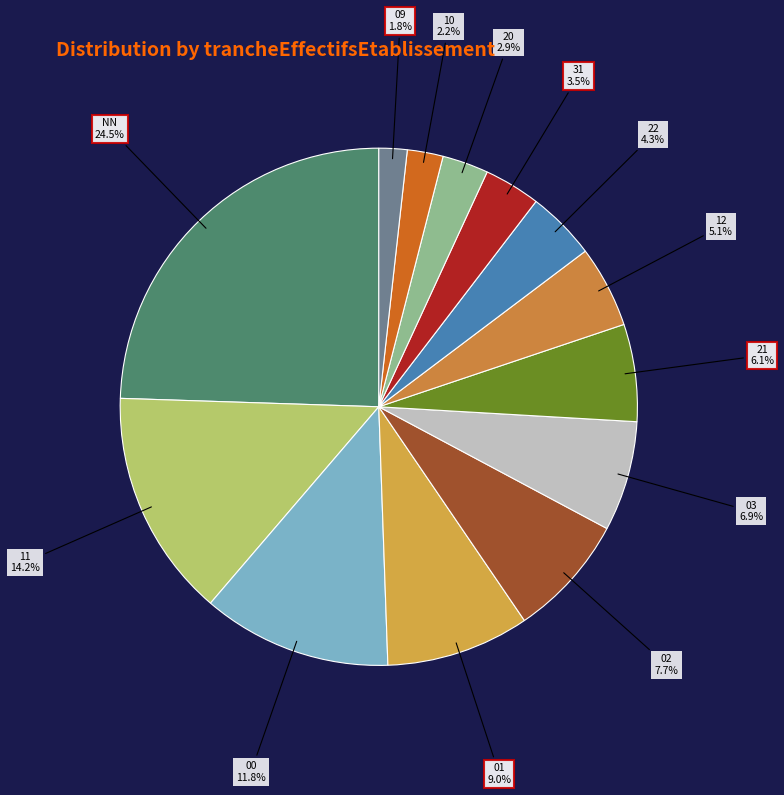

How many slices are in this pie chart?

13